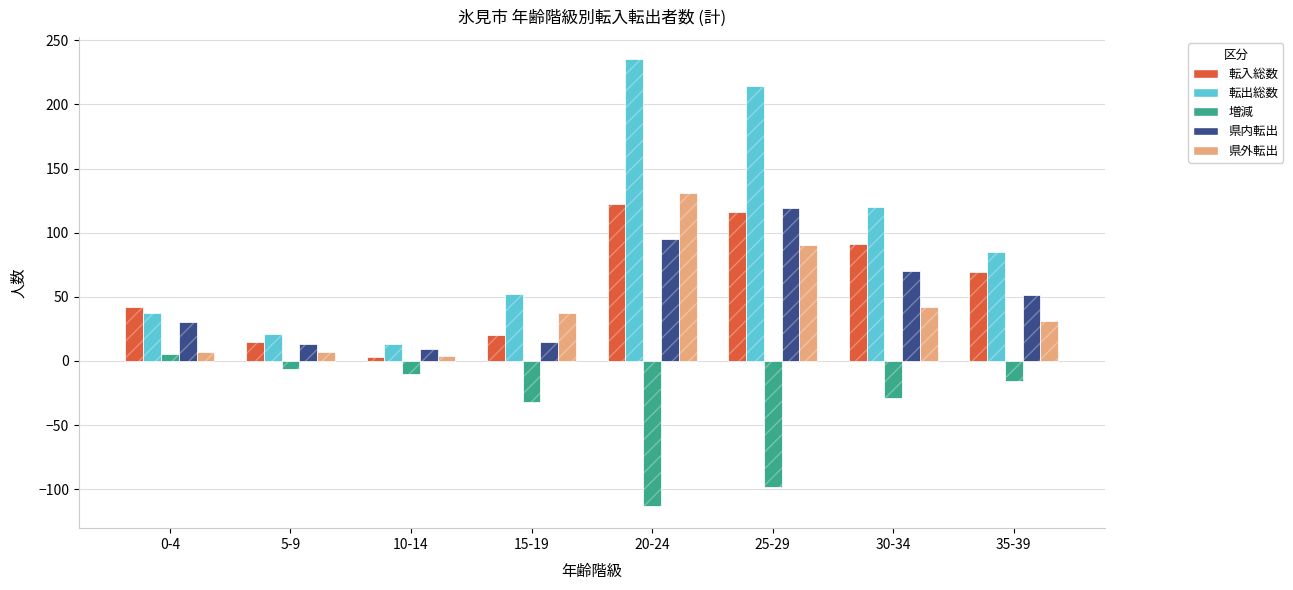

At 25-29, list the series in order from smallest to largest.

増減, 県外転出, 転入総数, 県内転出, 転出総数